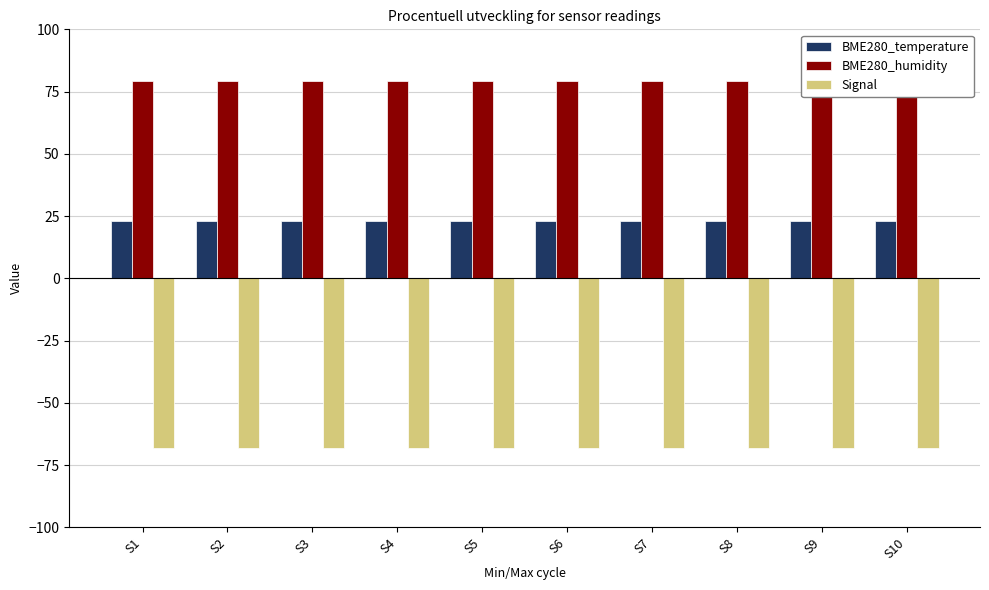

At how many categories does at least one series exceed 17?

10